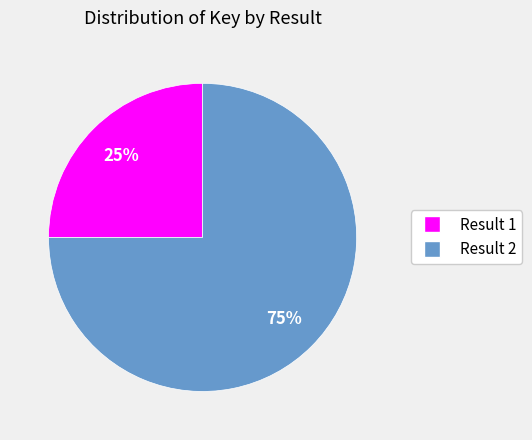

Does any single category account for the majority?

Yes